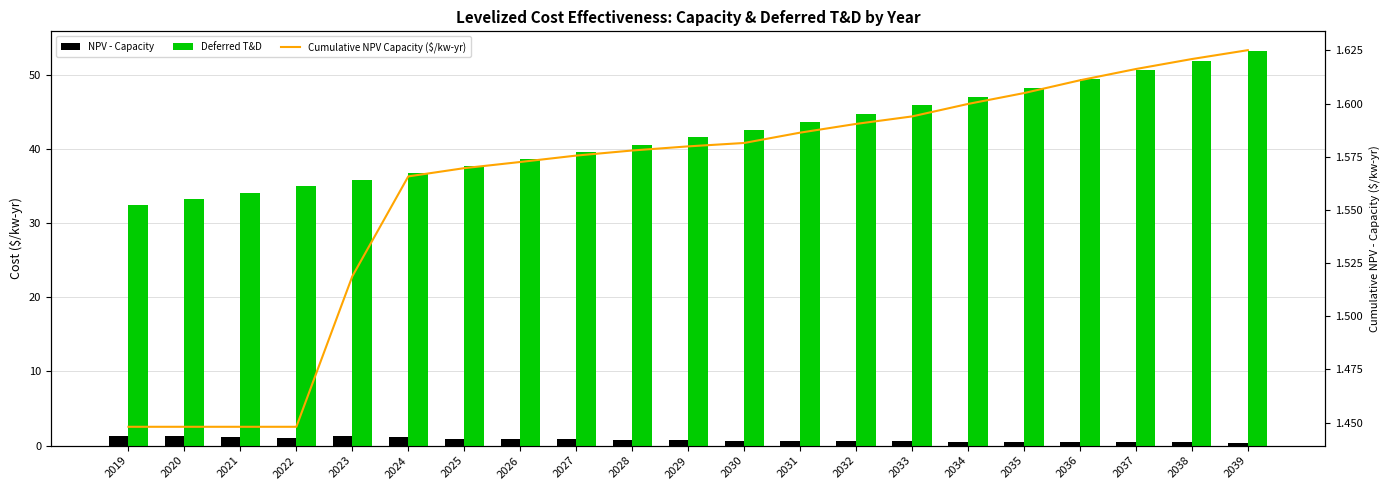

How many distinct data groups are displayed?

3